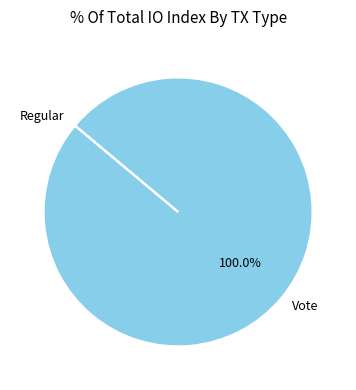

Which slice is the largest?

Vote